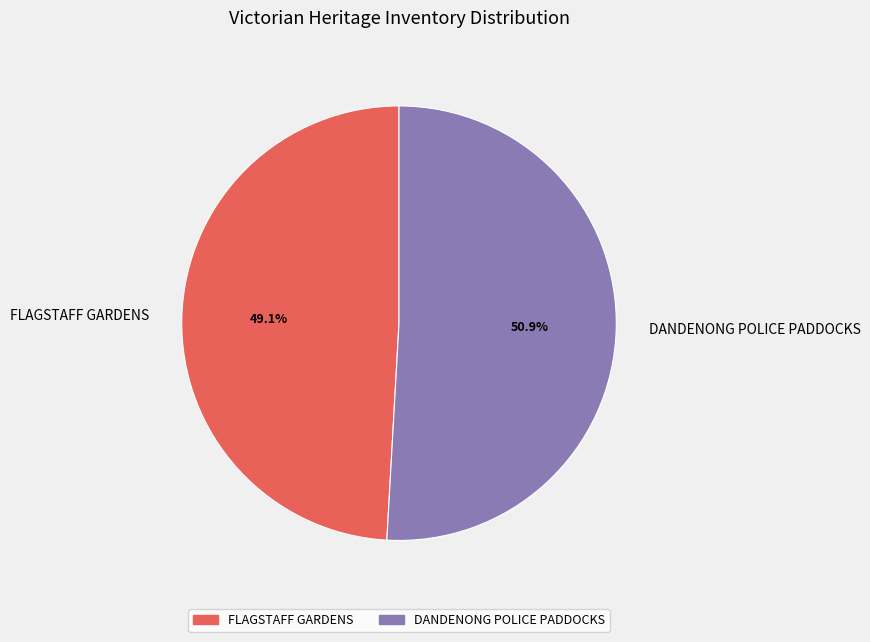

Approximately how many times larger is the value at FLAGSTAFF GARDENS compared to DANDENONG POLICE PADDOCKS?

1.0